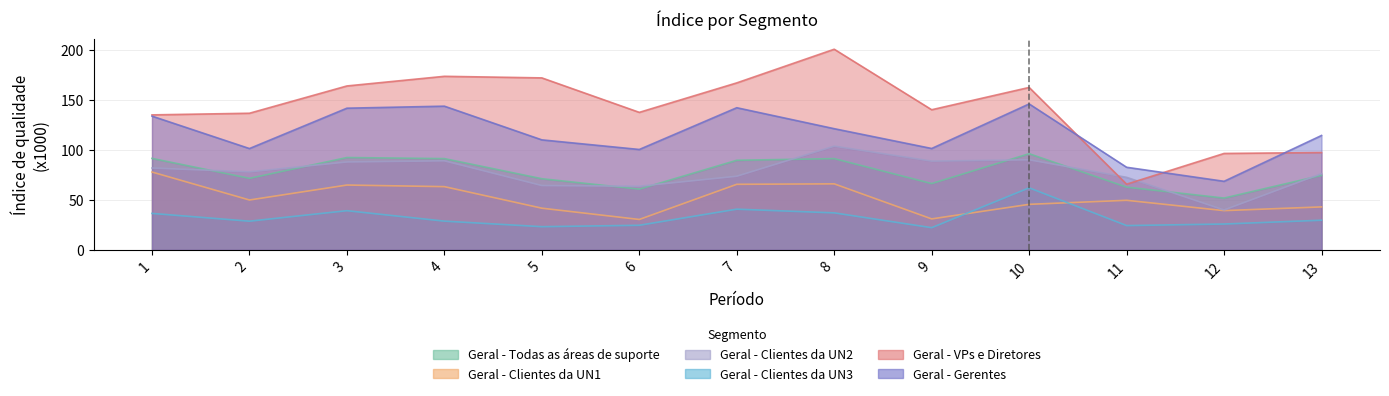

Reading left to right, what are all the values shown in this chart?

Geral - Todas as áreas de suporte: 91.4	71.5	92.3	91.2	71.1	60.7	89.5	91.2	66.2	96.1	62.7	51.8	74.4
Geral - Clientes da UN1: 77.8	49.8	64.8	63.2	41.7	30.4	65.5	66.0	30.9	45.5	49.5	39.2	42.9
Geral - Clientes da UN2: 81.8	77.9	87.8	89.0	64.3	63.6	73.6	103.6	88.7	90.0	72.5	39.8	76.1
Geral - Clientes da UN3: 36.4	28.7	39.2	28.7	23.2	24.6	40.7	37.0	22.2	62.0	24.3	25.8	29.6
Geral - VPs e Diretores: 134.9	136.5	163.8	173.4	171.8	137.4	166.8	200.5	140.0	162.3	65.6	96.3	97.2
Geral - Gerentes: 133.6	101.2	141.5	143.6	109.9	100.3	142.0	121.1	101.3	145.8	82.5	68.5	114.3